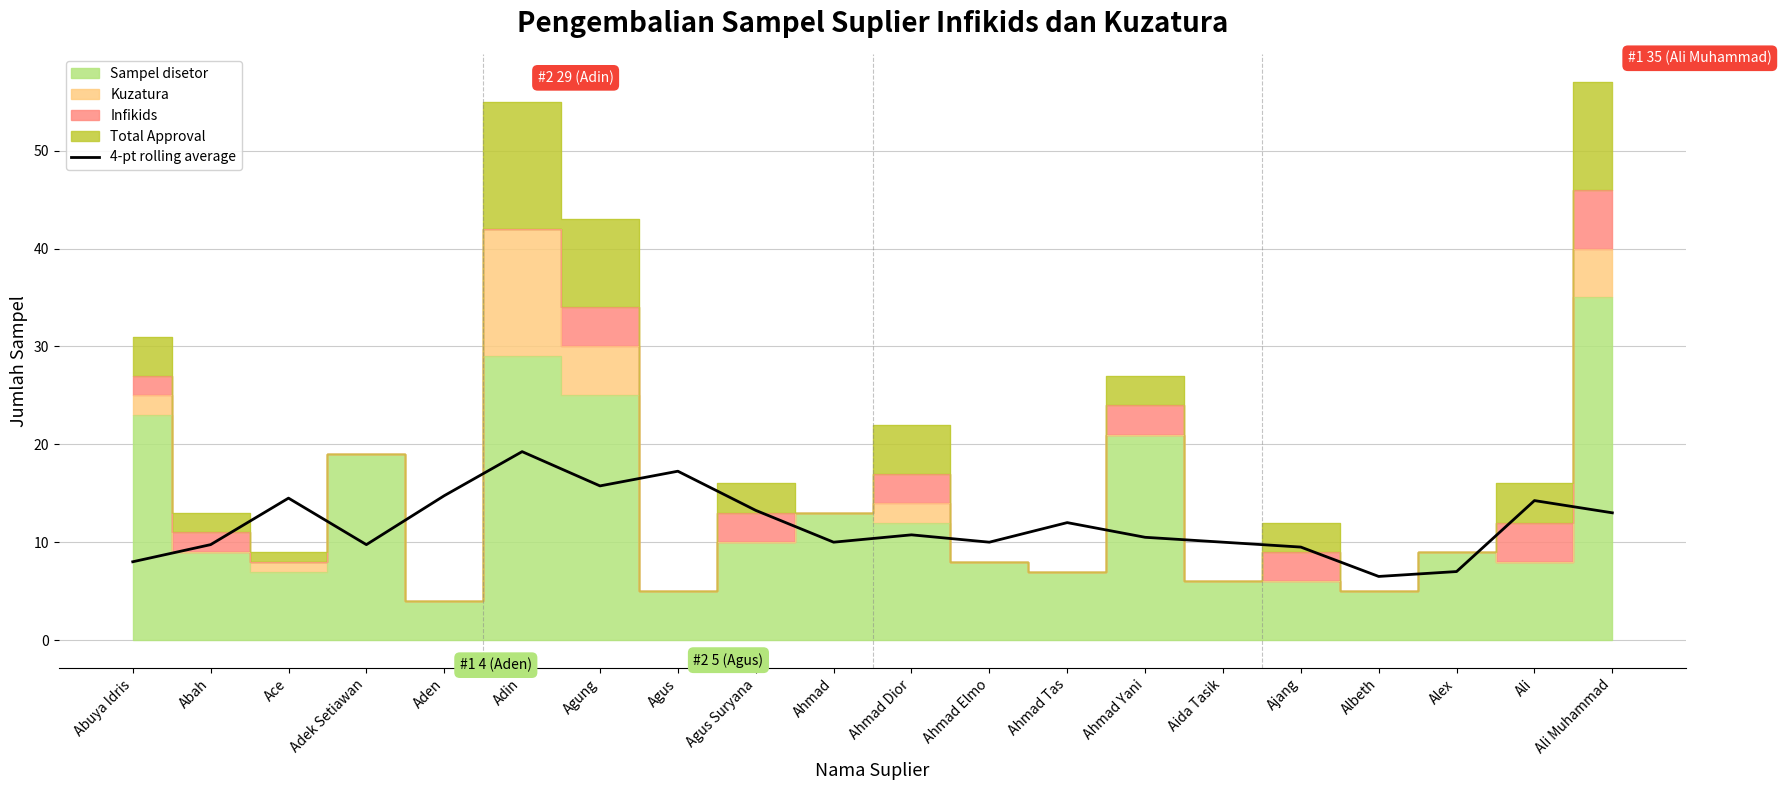

What is the difference between the maximum and minimum values?

12.8